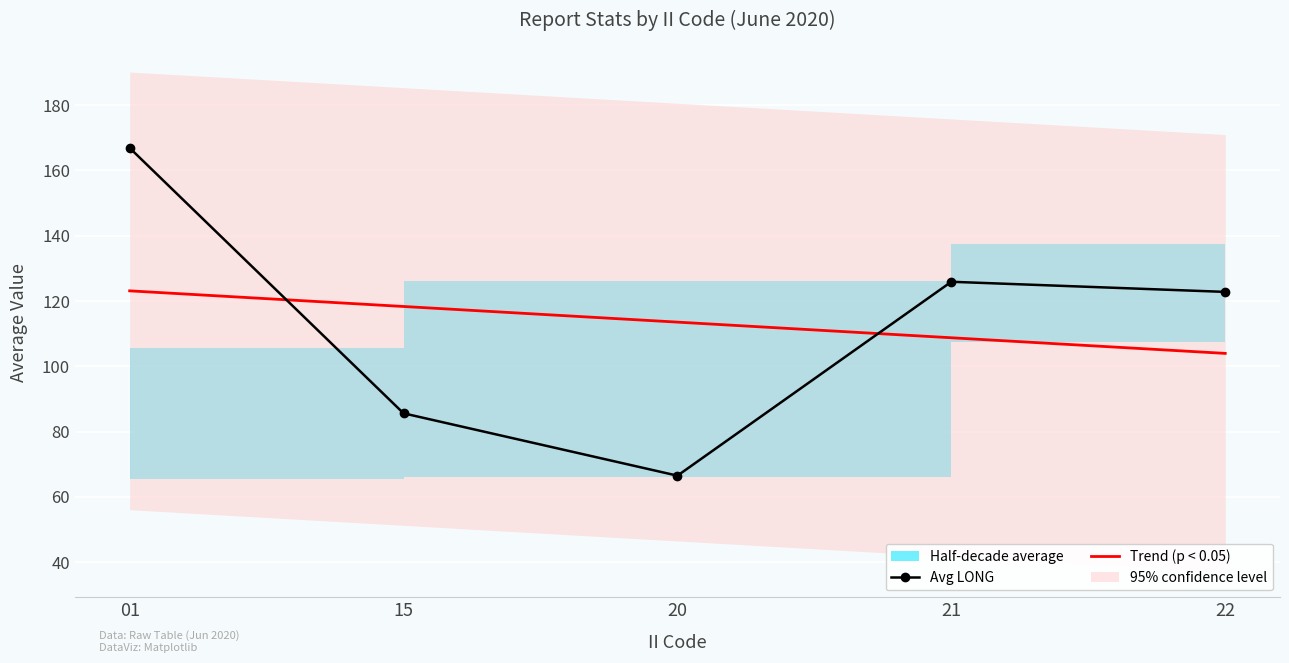

Where is Avg LONG nearest to the value 116?

22